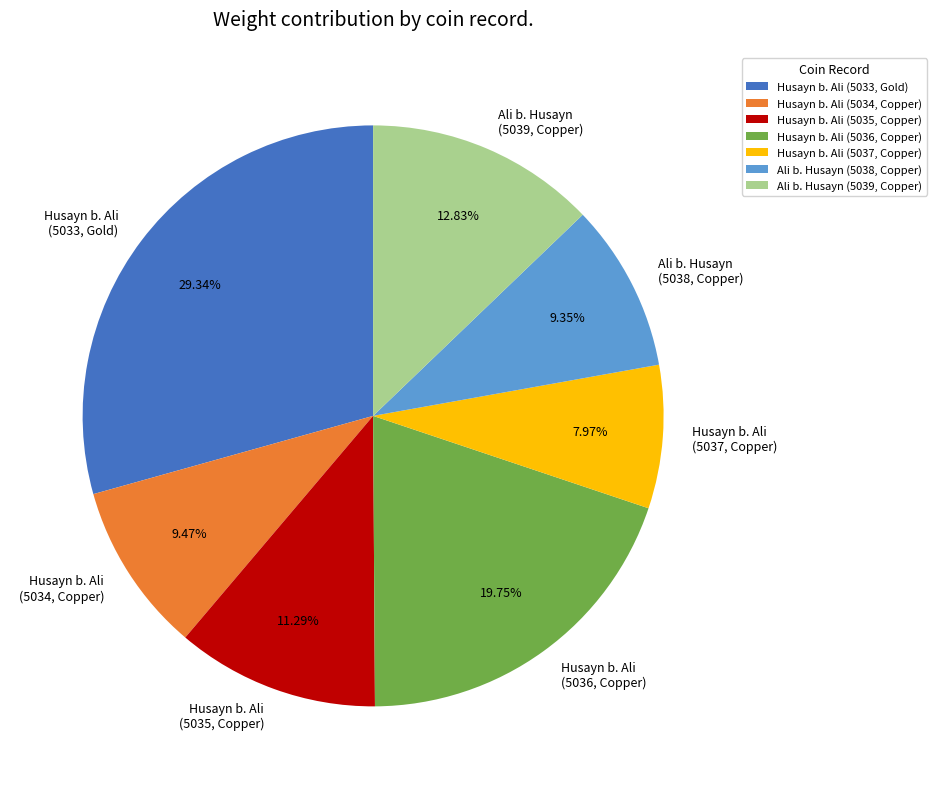

Is the sum of Husayn b. Ali (5036, Copper) and Husayn b. Ali (5034, Copper) greater than half?

No